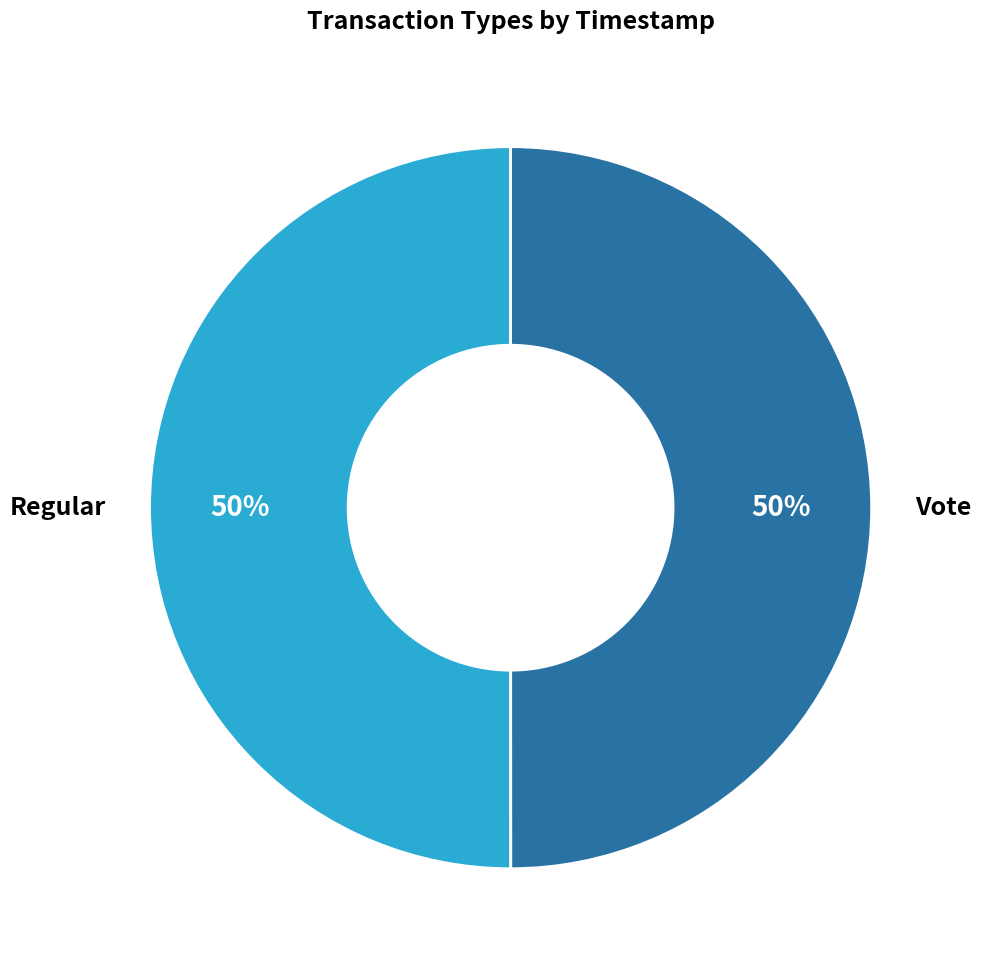

Do Vote and Regular together represent more than half of the pie?

Yes